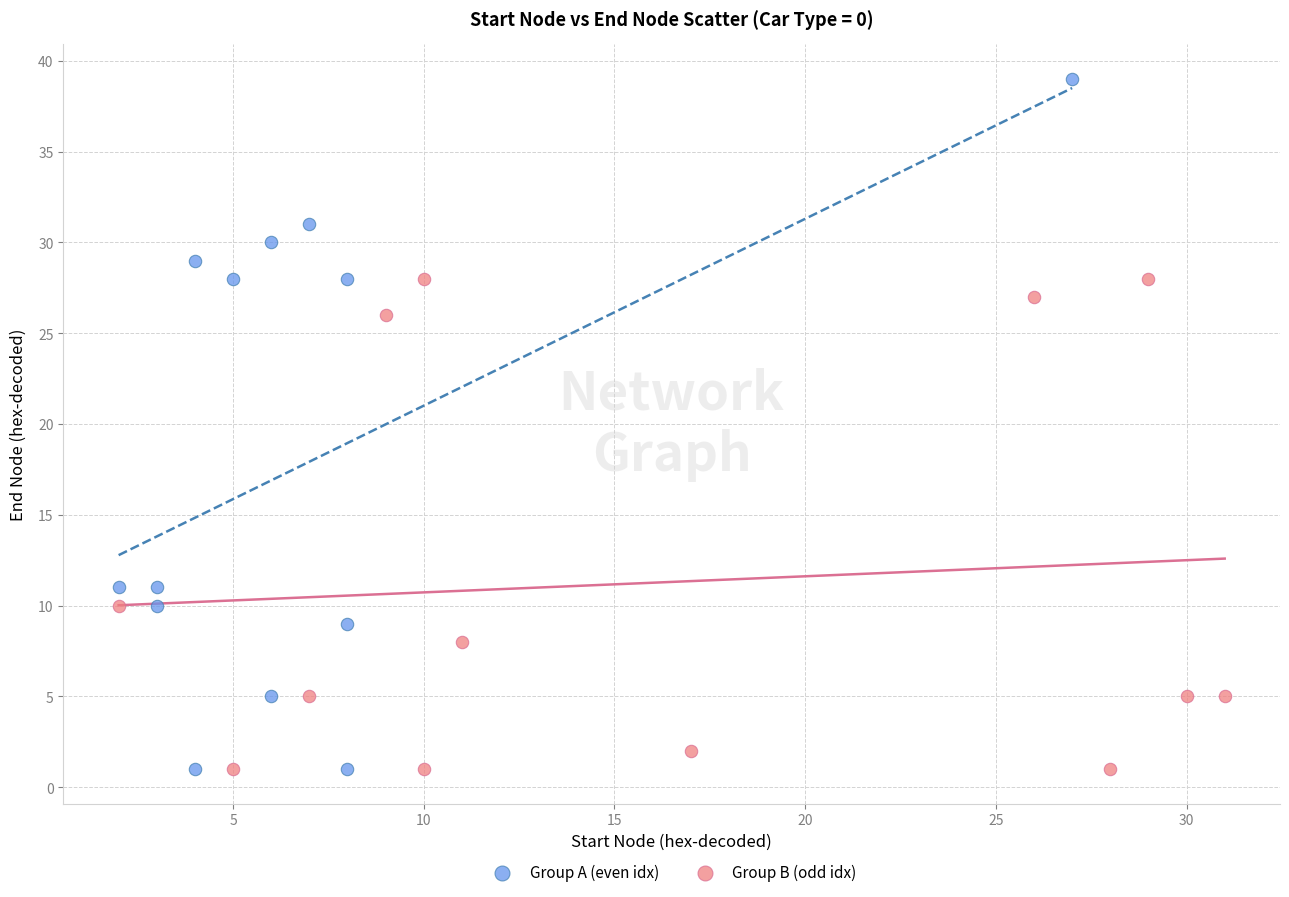

Which series contains the highest Y value?

Group A (even idx)